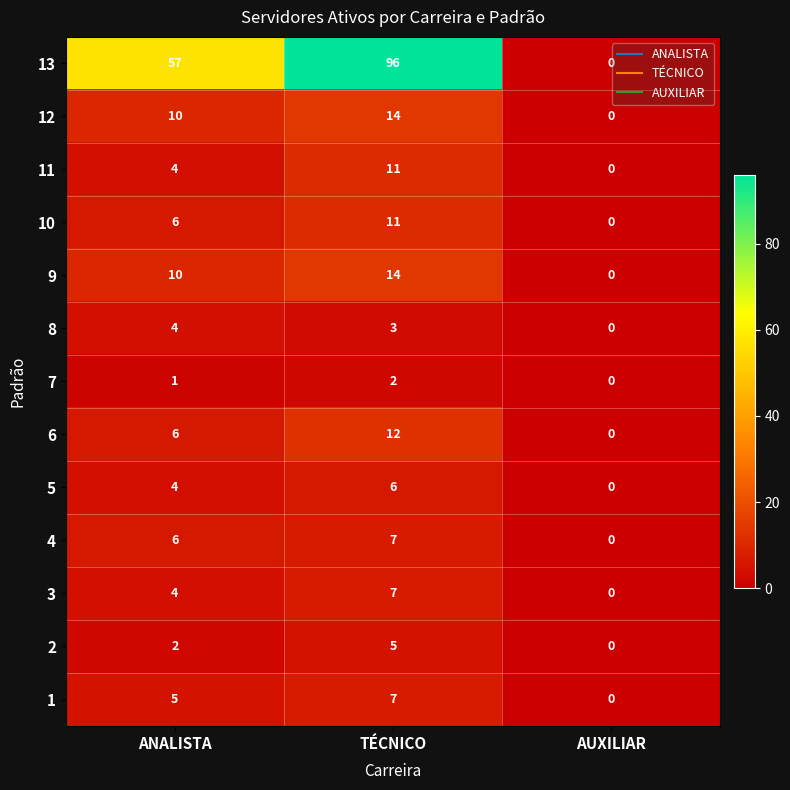

Rank the categories by 5 value from highest to lowest.

TÉCNICO, ANALISTA, AUXILIAR